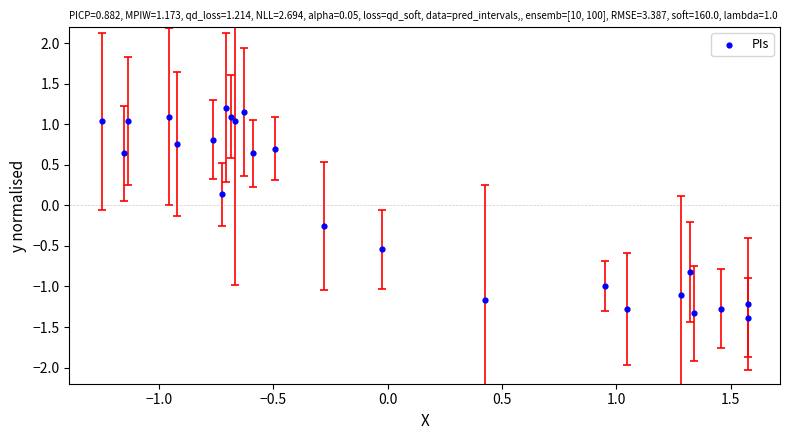

What is the range of Y values (max minus min)?

2.6